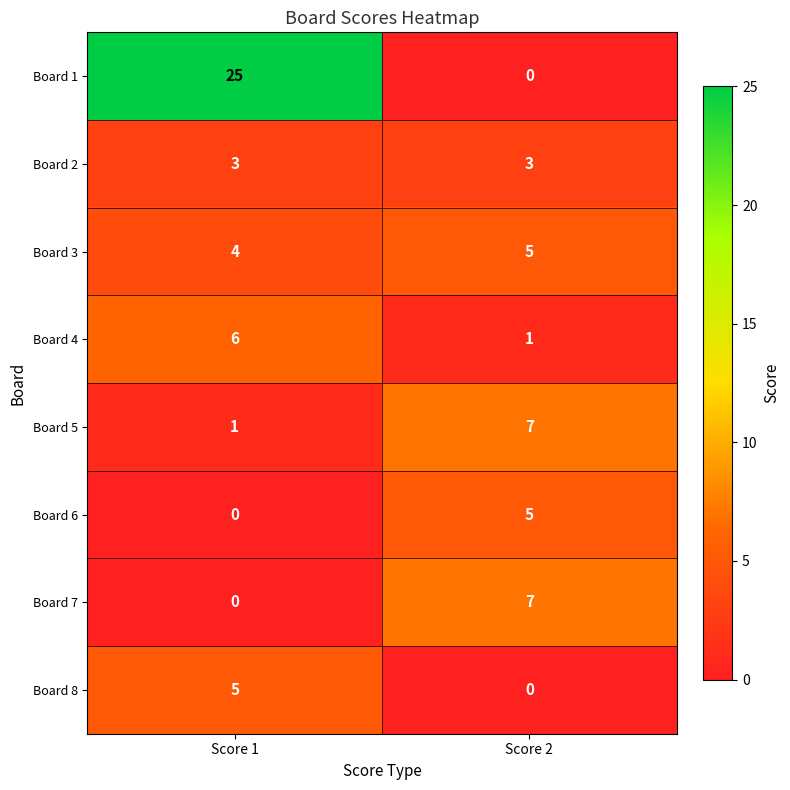

Reading right to left, extract all data points from this chart.

Board 1: Score 2=0	Score 1=25
Board 2: Score 2=3	Score 1=3
Board 3: Score 2=5	Score 1=4
Board 4: Score 2=1	Score 1=6
Board 5: Score 2=7	Score 1=1
Board 6: Score 2=5	Score 1=0
Board 7: Score 2=7	Score 1=0
Board 8: Score 2=0	Score 1=5